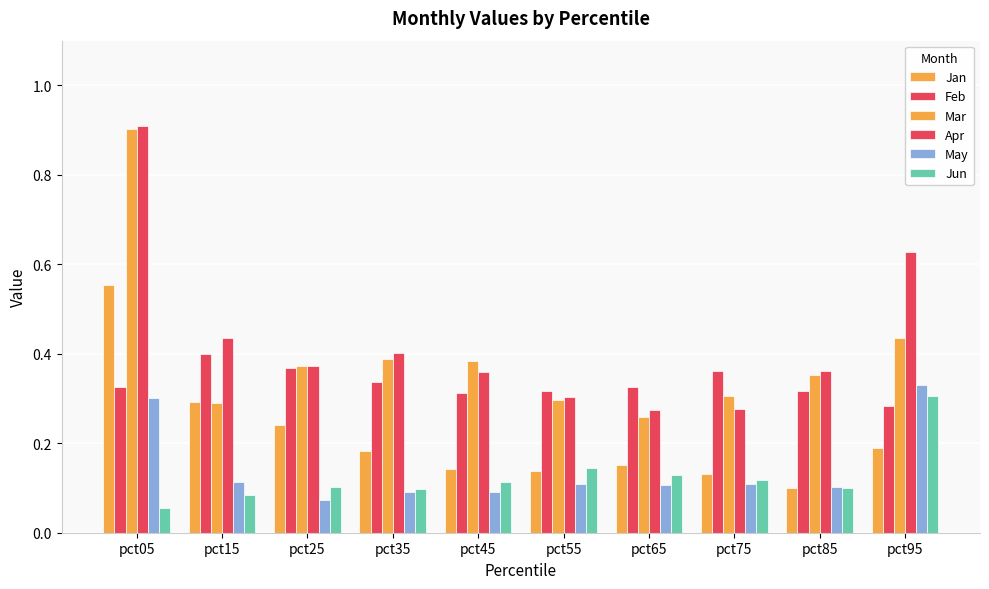

Is it true that May equals 0.1 at pct25?

False